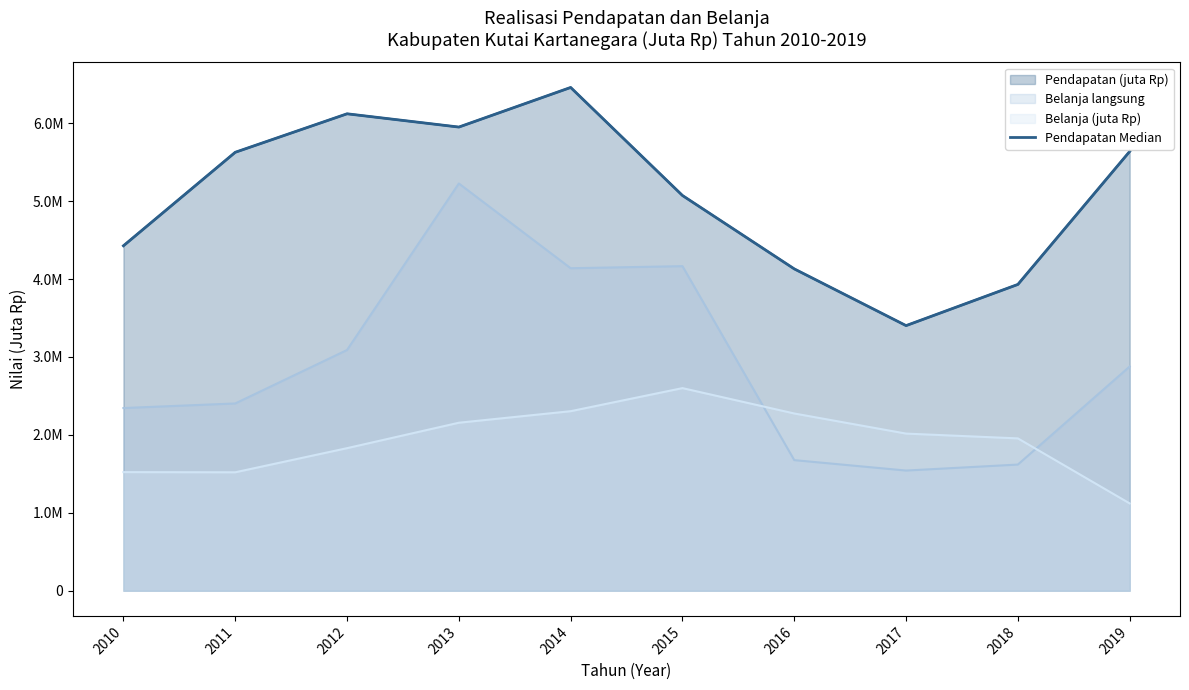

List the labels in order of value, smallest first.

2017, 2018, 2016, 2010, 2015, 2011, 2019, 2013, 2012, 2014